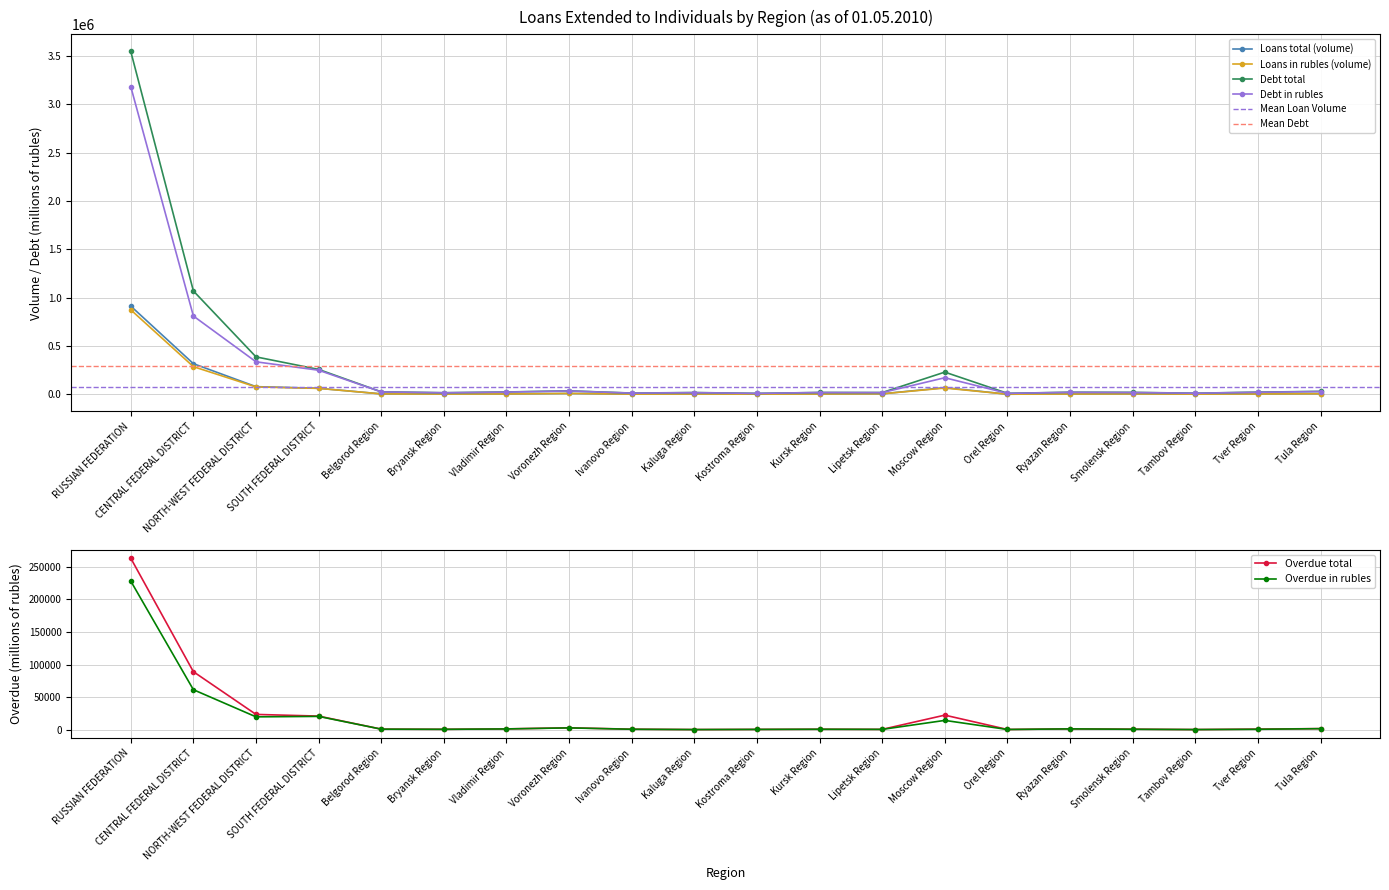

What is the greatest value displayed?

3546899